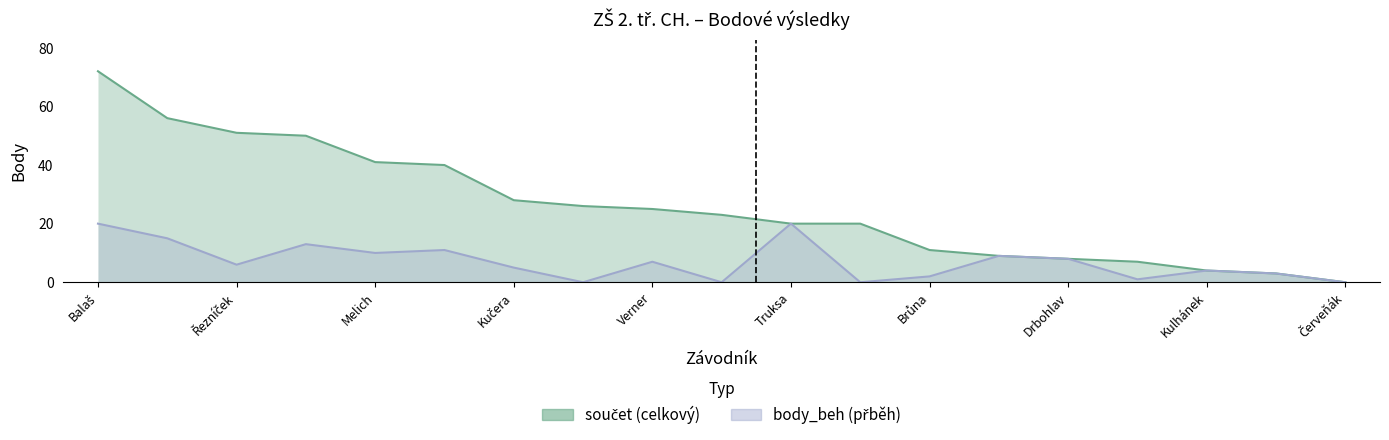

The součet series shows 26 at Luňáček. True or false?

True